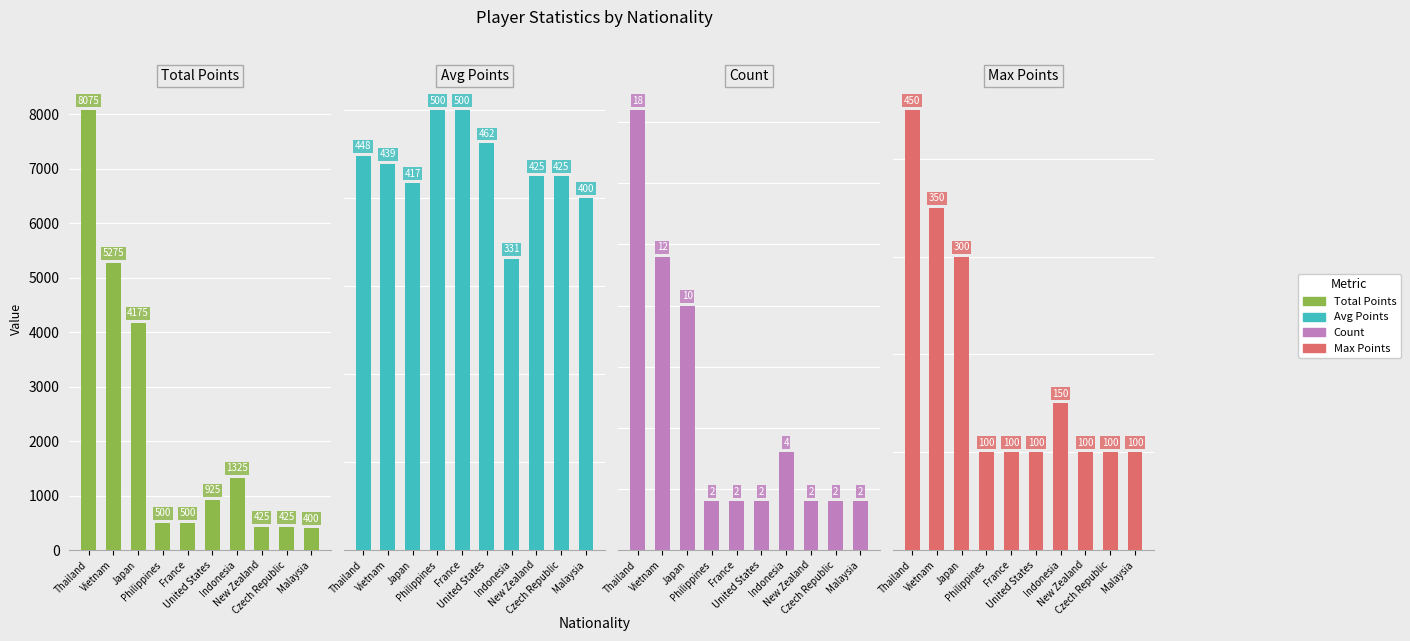

What is the difference between the Total Points values at New Zealand and Indonesia?

900